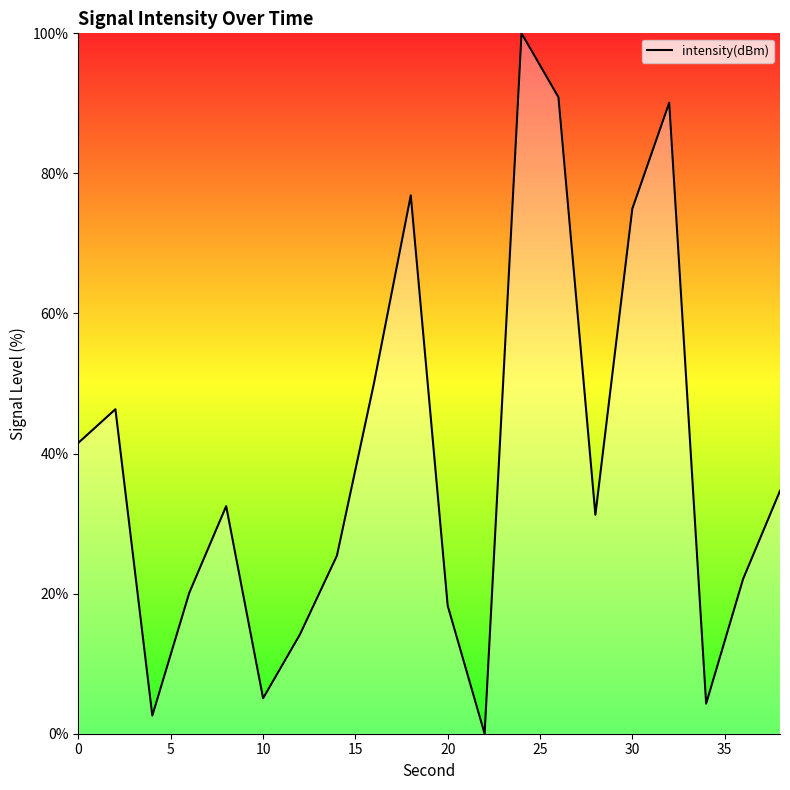

What is the difference between the maximum and minimum values?

100.0